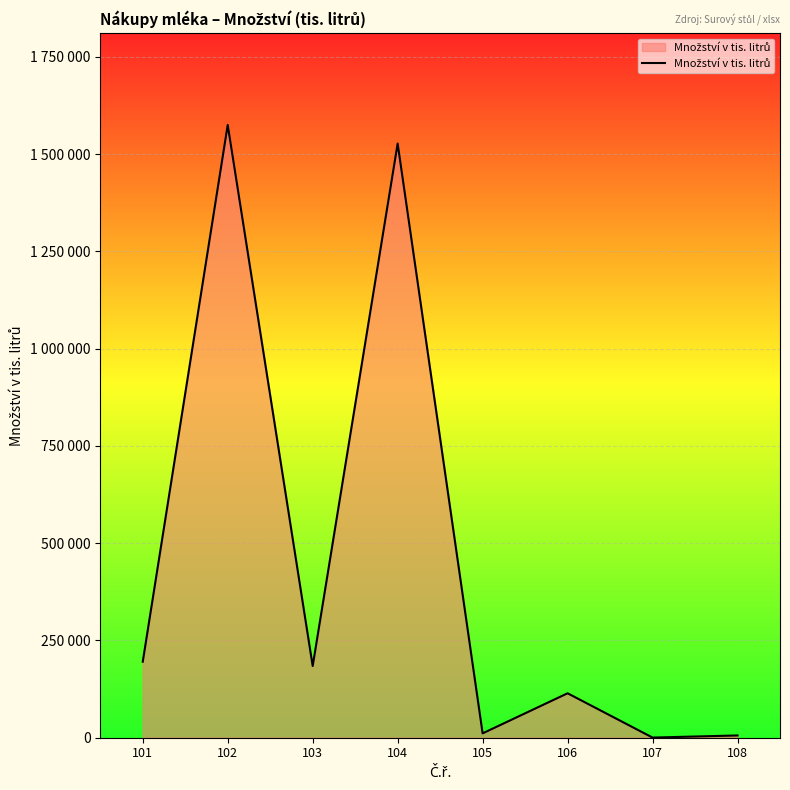

Is this an area chart (filled region under the line)?

Yes